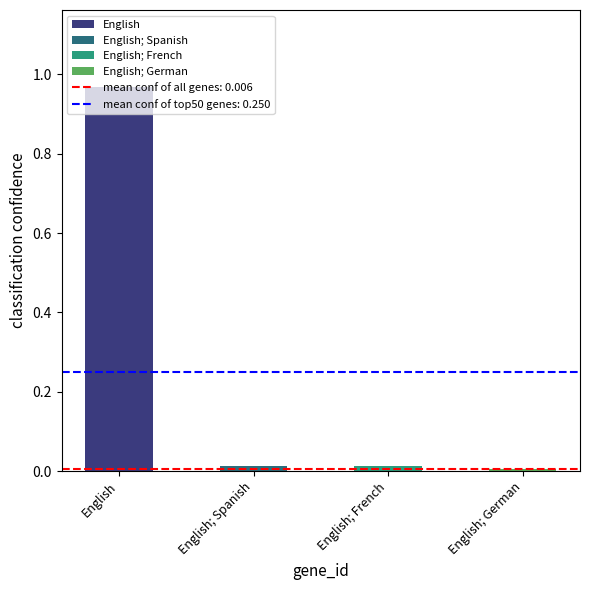

What is the label of the 1st bar from the right?

English; German